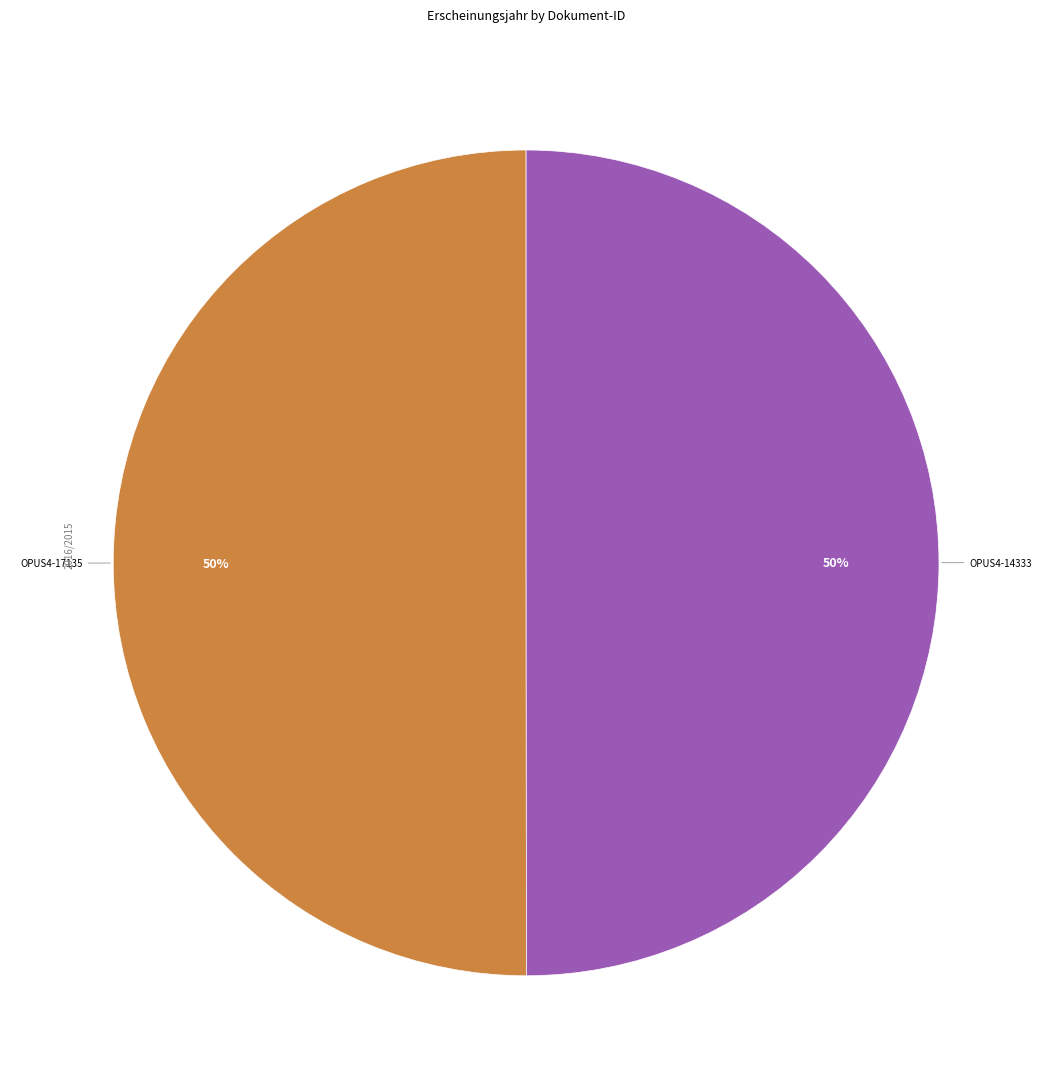

To the nearest percent, what is the average slice percentage?

50%